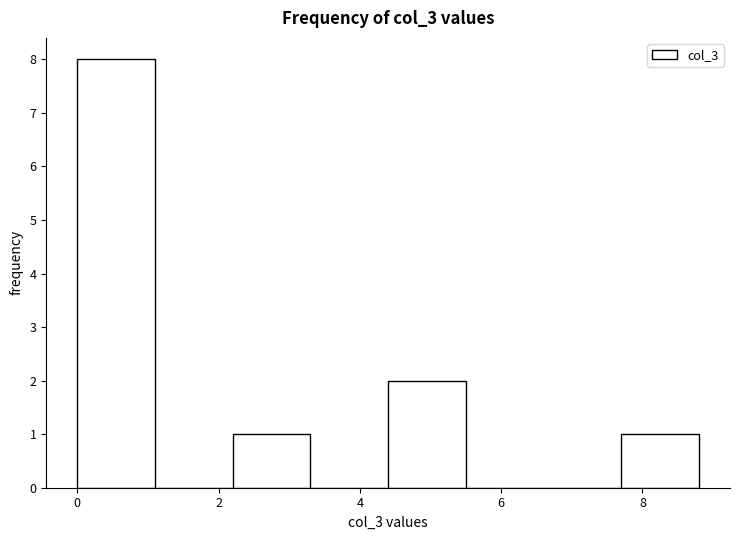

Reading left to right, list every bar in this chart as the range it spans on the x-axis followed by its height. Neither the bar edges nor the heights are printed on the chart, so give them approximately, as read against the axes.

0.0 to 1.1: 8
1.1 to 2.2: 0
2.2 to 3.3: 1
3.3 to 4.4: 0
4.4 to 5.5: 2
5.5 to 6.6: 0
6.6 to 7.7: 0
7.7 to 8.8: 1